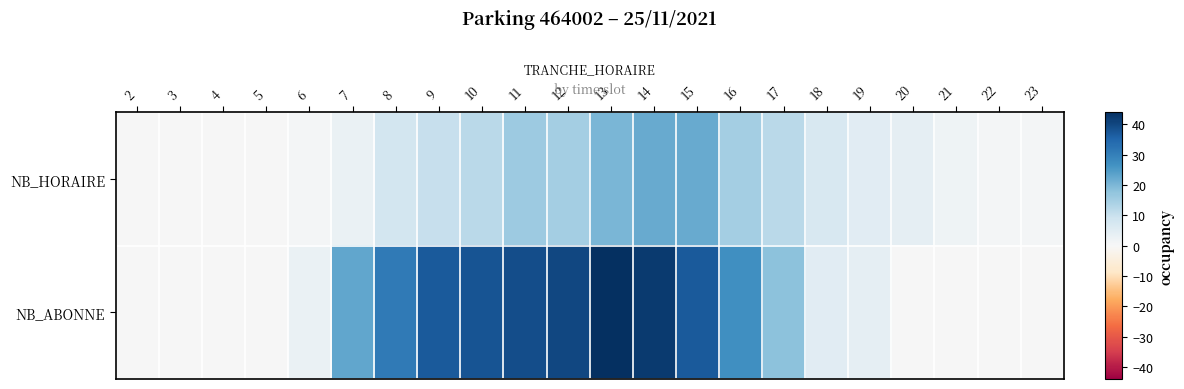

Which series has the largest total across all categories?

NB_ABONNE